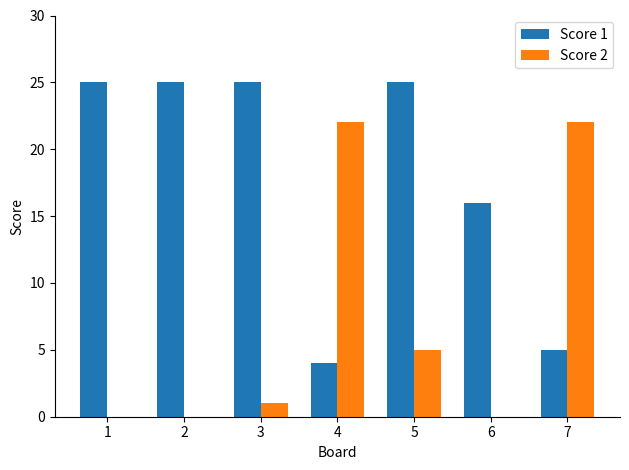

At which category is the sum across all series the highest?

5